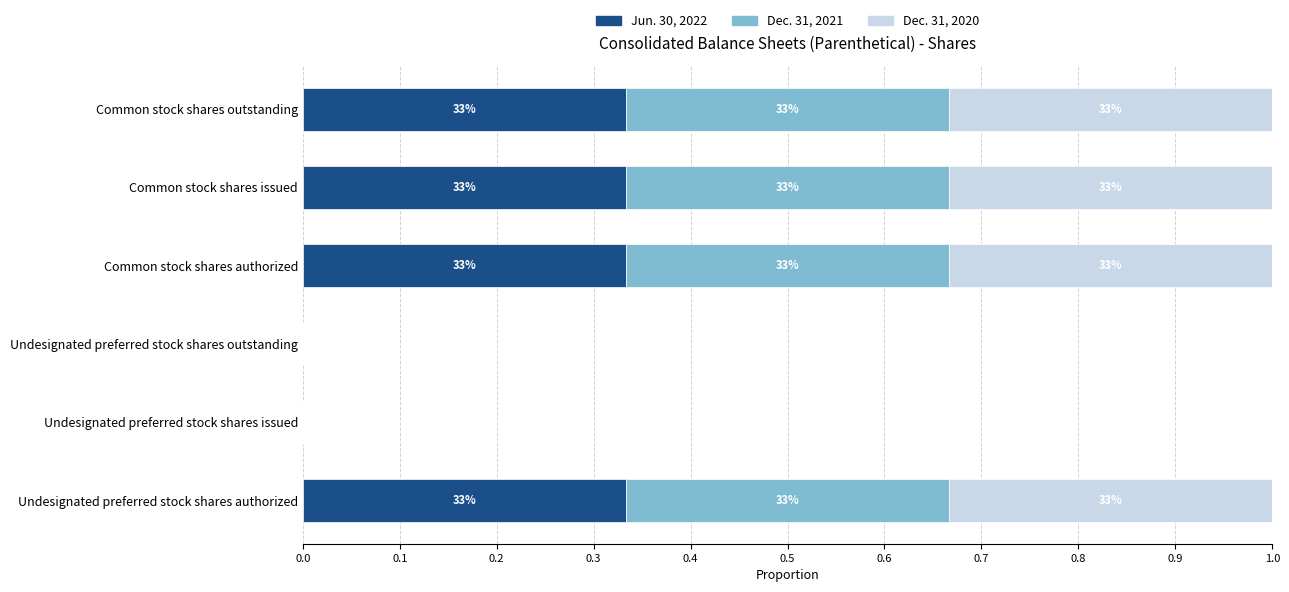

What are all the series names shown in the legend?

Jun. 30, 2022, Dec. 31, 2021, Dec. 31, 2020